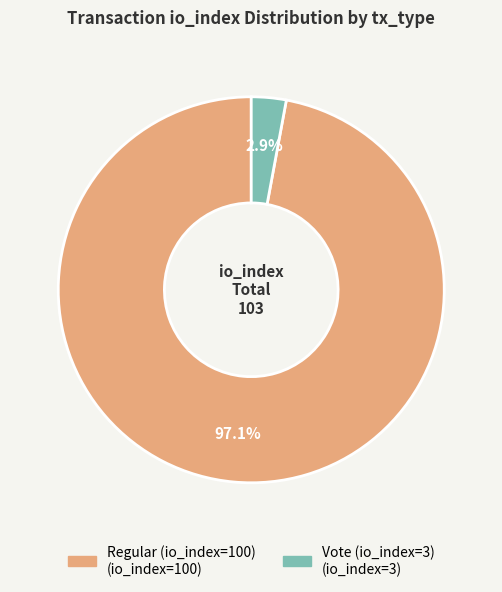

What is the largest slice in the pie chart?

Regular (io_index=100)